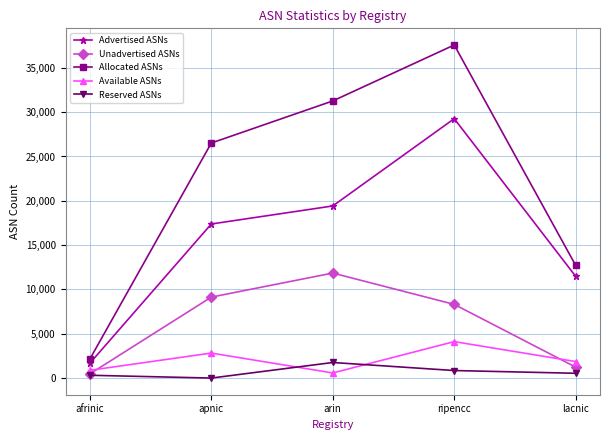

How many series are shown in this chart?

5